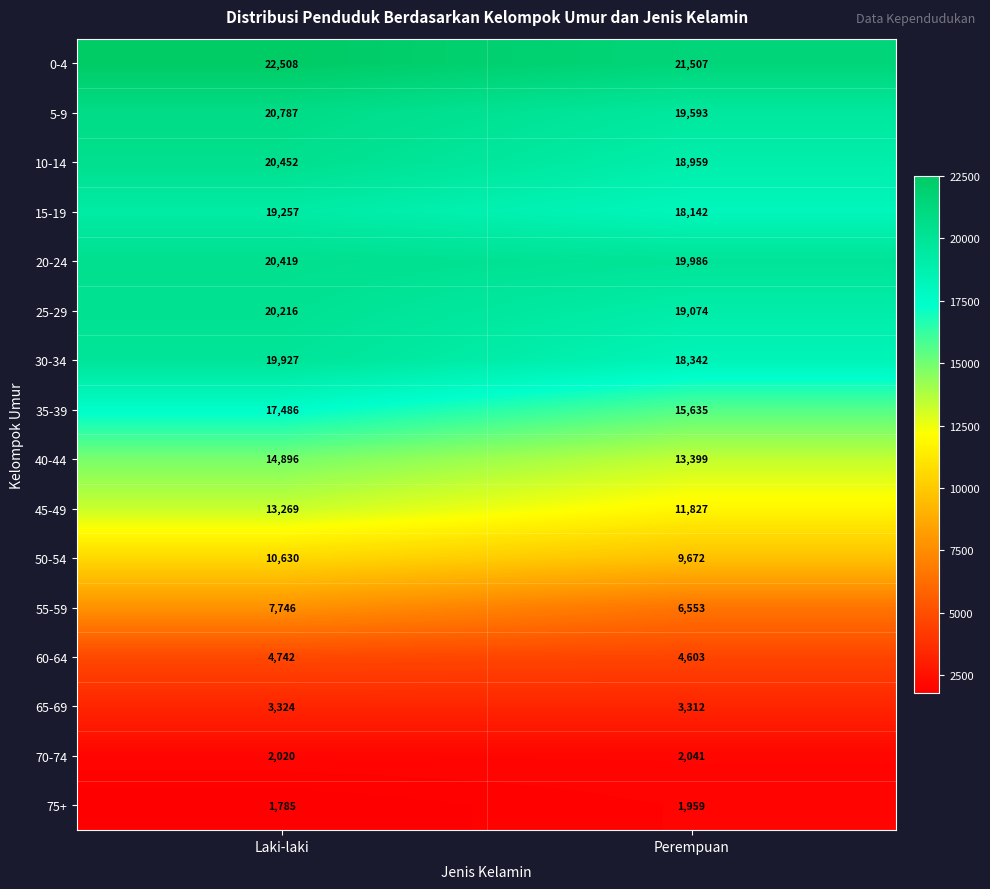

What is the spread (max minus min) of values at Perempuan?

19548